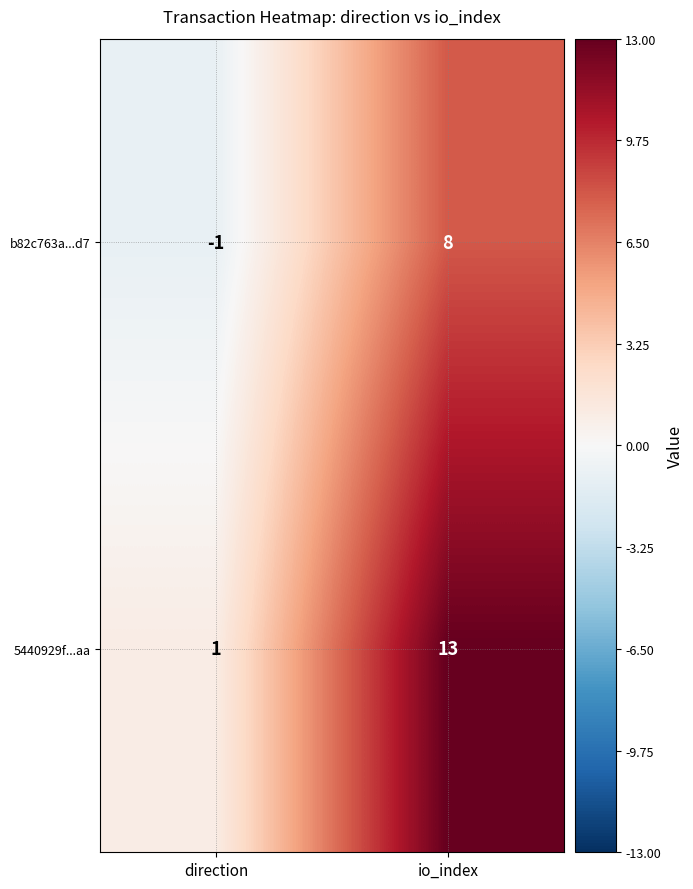

Which series has the widest spread of values?

5440929f...aa